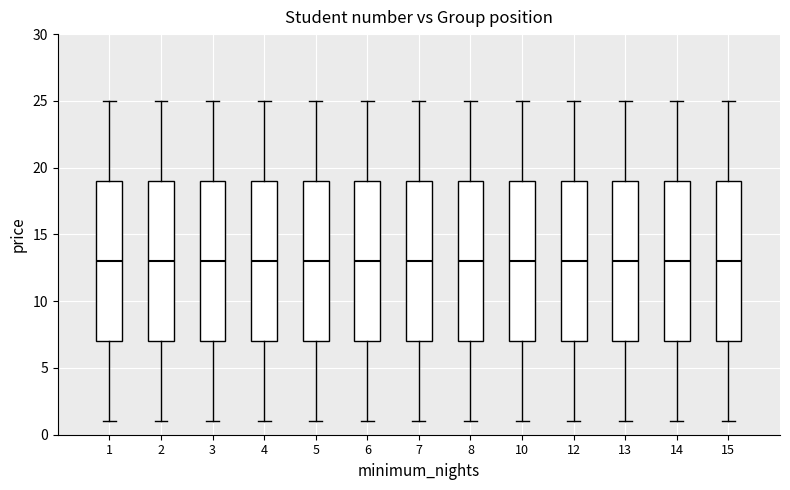

Reading left to right, transcribe this box plot: for each box, give where its median line is, the range the box spans, and where its two whiskers end, as read against the y-axis. The values are not printed on the chart, so give them approximately, as read against the axis.

1: median 13, box 7 to 19, whiskers 1 to 25
2: median 13, box 7 to 19, whiskers 1 to 25
3: median 13, box 7 to 19, whiskers 1 to 25
4: median 13, box 7 to 19, whiskers 1 to 25
5: median 13, box 7 to 19, whiskers 1 to 25
6: median 13, box 7 to 19, whiskers 1 to 25
7: median 13, box 7 to 19, whiskers 1 to 25
8: median 13, box 7 to 19, whiskers 1 to 25
10: median 13, box 7 to 19, whiskers 1 to 25
12: median 13, box 7 to 19, whiskers 1 to 25
13: median 13, box 7 to 19, whiskers 1 to 25
14: median 13, box 7 to 19, whiskers 1 to 25
15: median 13, box 7 to 19, whiskers 1 to 25